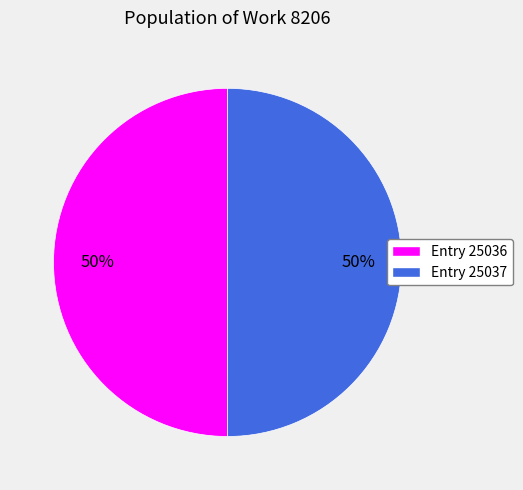

The Entry 25036 slice represents 63% of the pie. True or false?

False